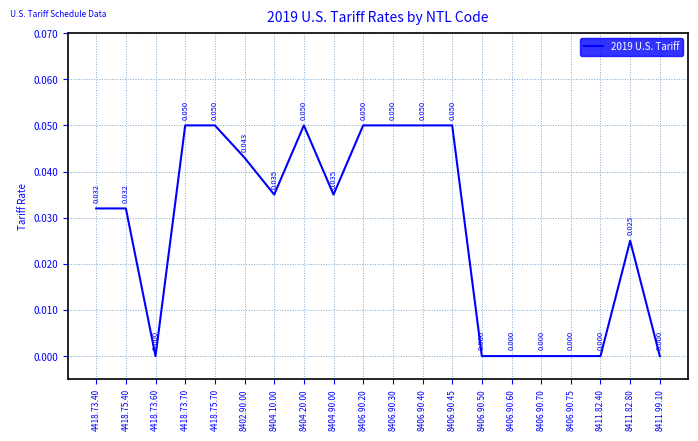

How many categories are shown in the chart?

20